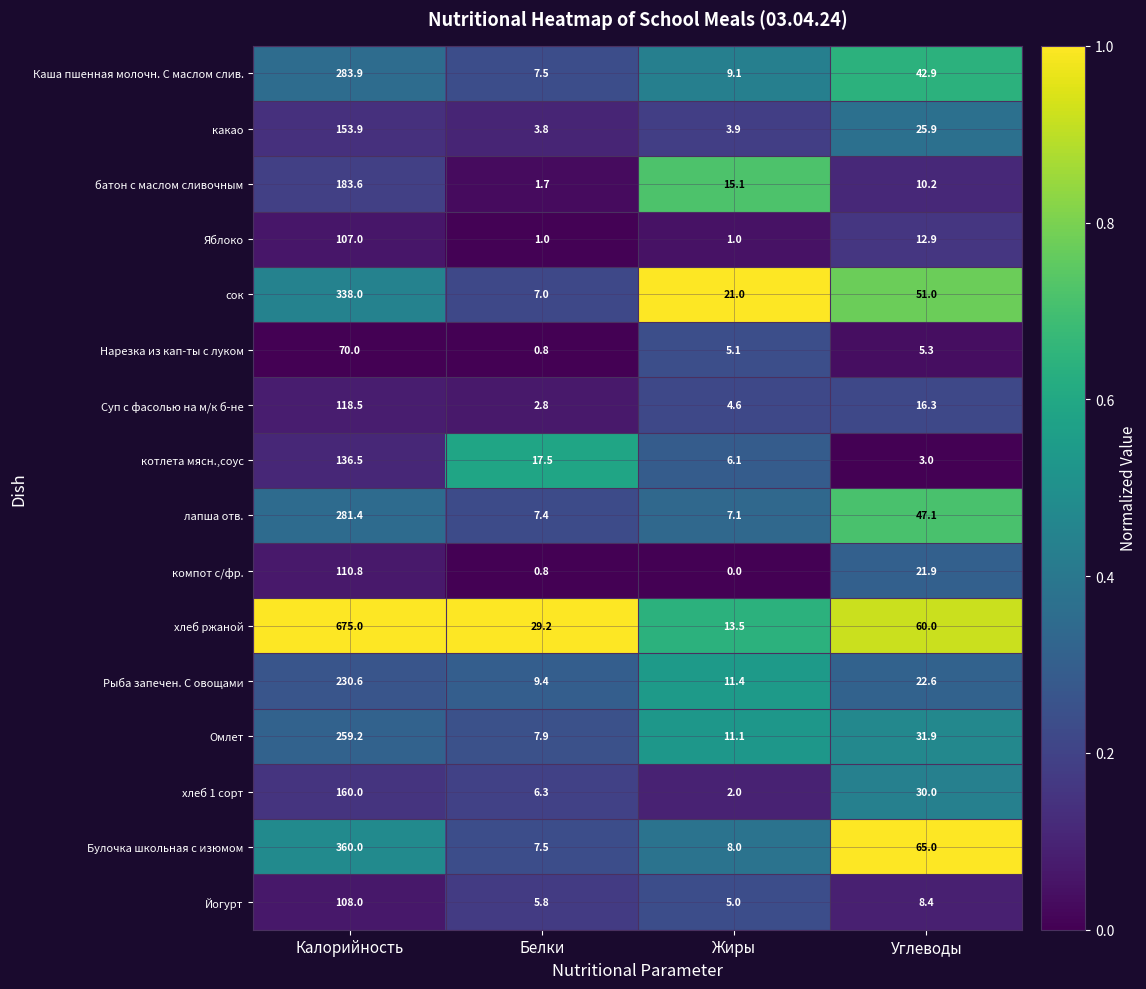

At Углеводы, list the series in order from smallest to largest.

котлета мясн.,соус, Нарезка из кап-ты с луком, Йогурт, батон с маслом сливочным, Яблоко, Суп с фасолью на м/к б-не, компот с/фр., Рыба запечен. С овощами, какао, хлеб 1 сорт, Омлет, Каша пшенная молочн. С маслом слив., лапша отв., сок, хлеб ржаной, Булочка школьная с изюмом